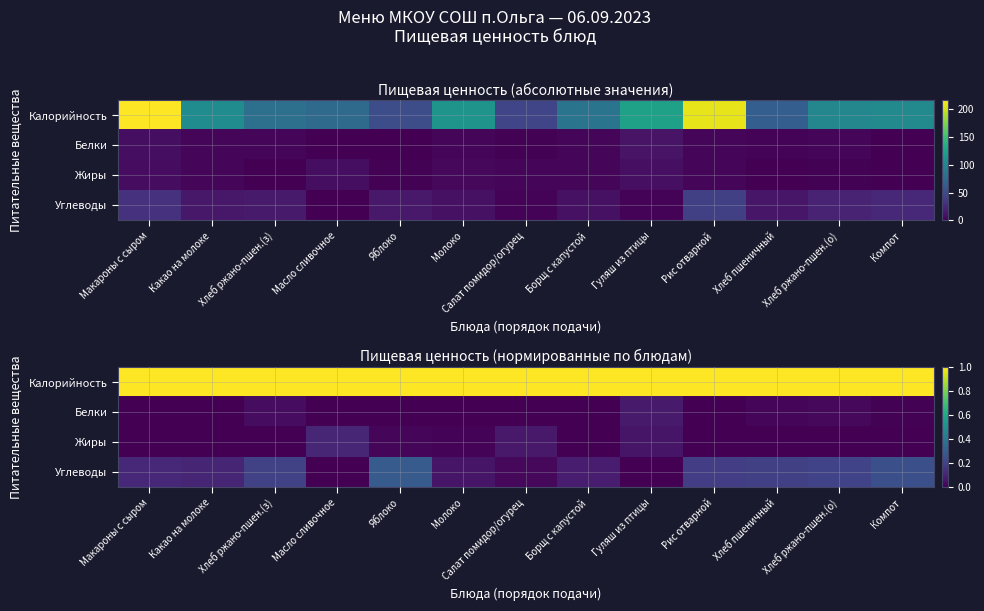

At how many categories does at least one series exceed 0?

13